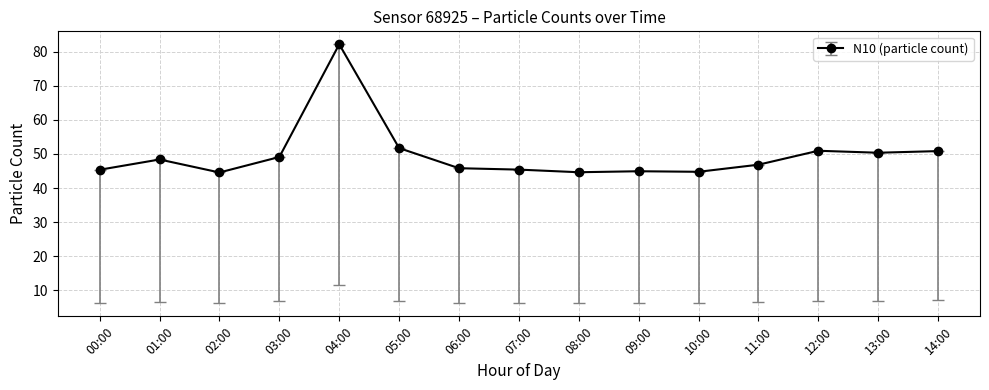

The value at 02:00 is 44.6. True or false?

True